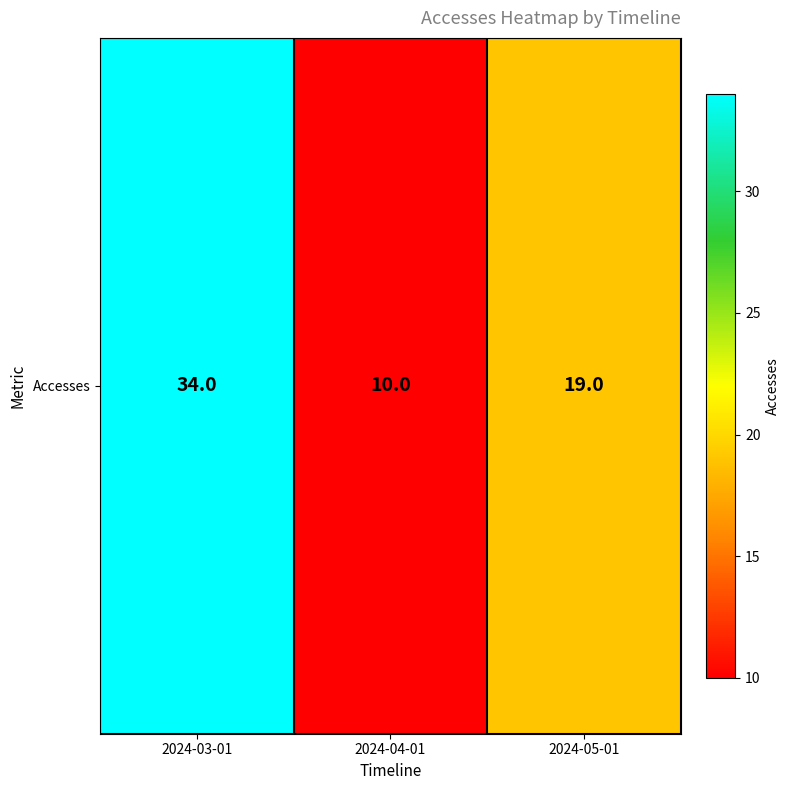

What is the change in value from 2024-04-01 to 2024-05-01?

+9